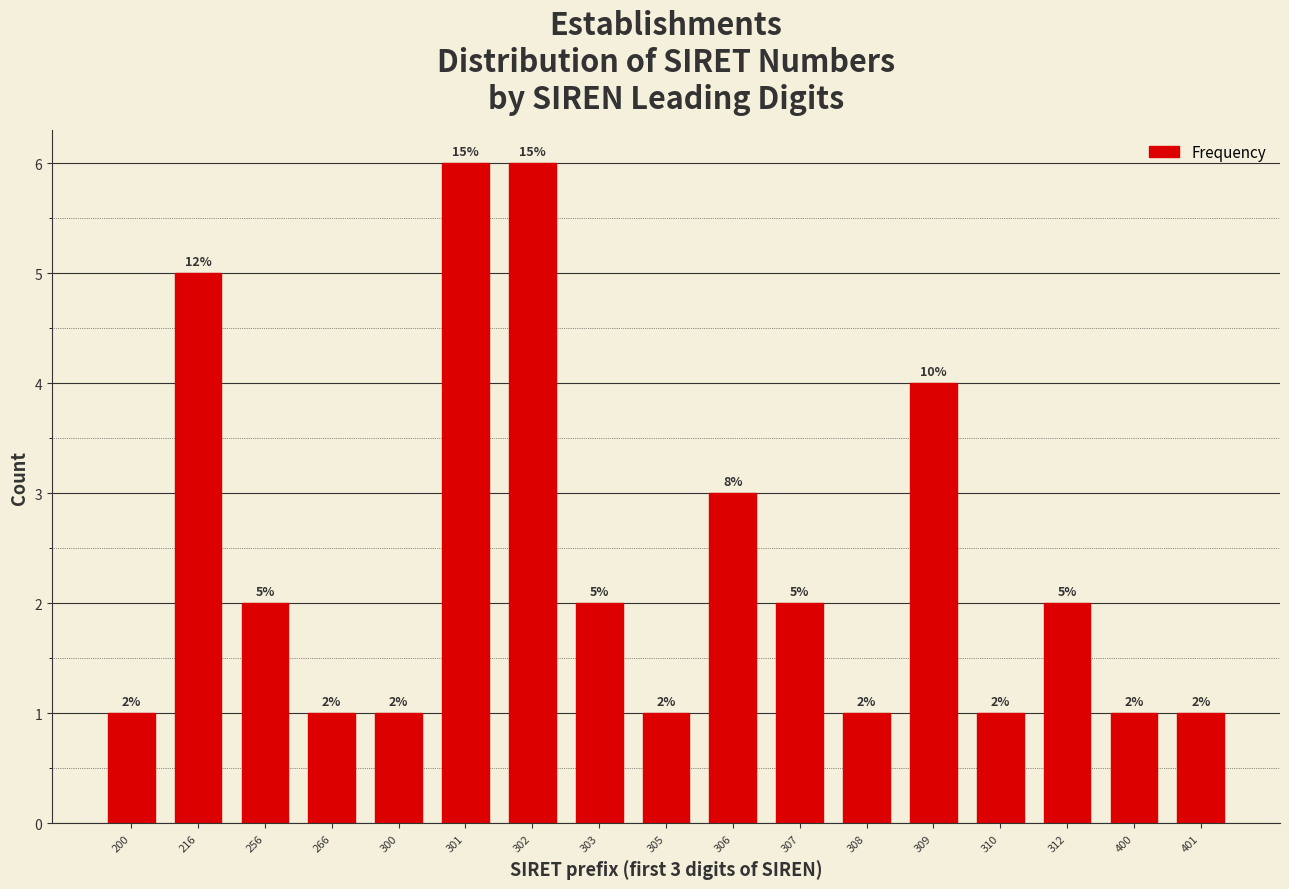

Reading left to right, what are all the values shown in this chart?

1	5	2	1	1	6	6	2	1	3	2	1	4	1	2	1	1